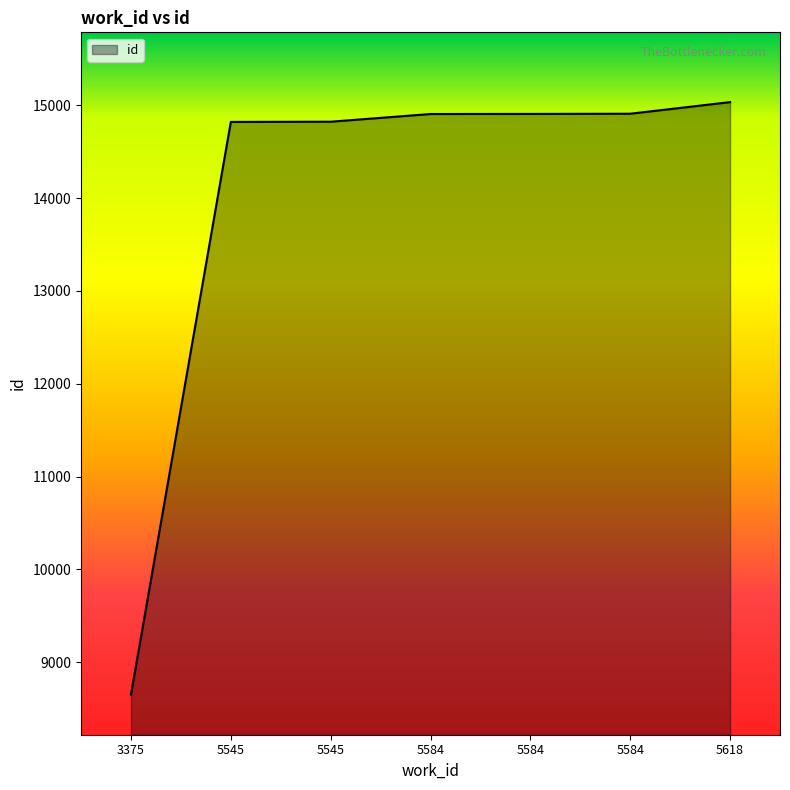

What is the difference between the values at 5584 and 5545?

86